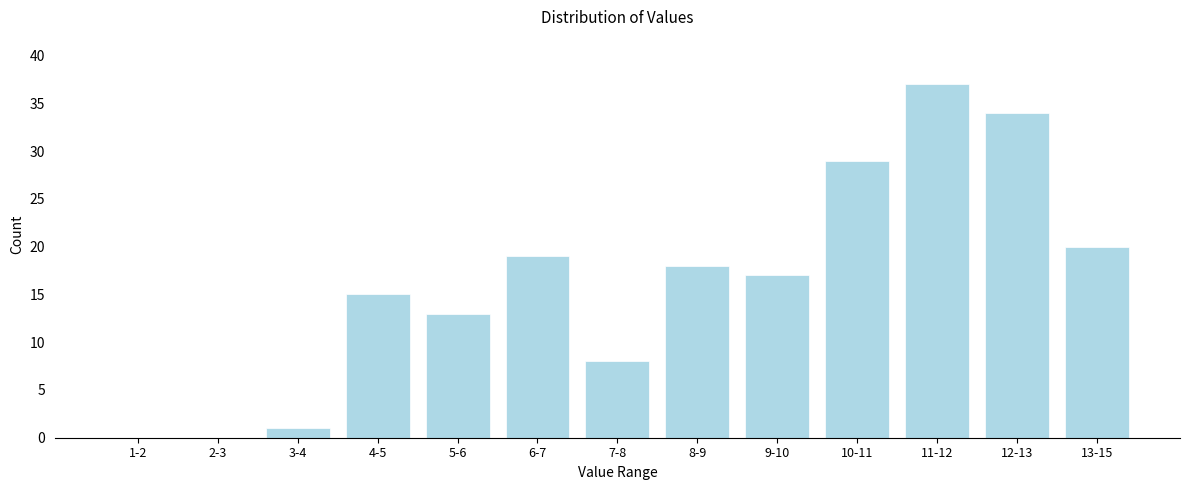

Reading left to right, transcribe all the data shown in this chart.

1-2=0	2-3=0	3-4=1	4-5=15	5-6=13	6-7=19	7-8=8	8-9=18	9-10=17	10-11=29	11-12=37	12-13=34	13-15=20